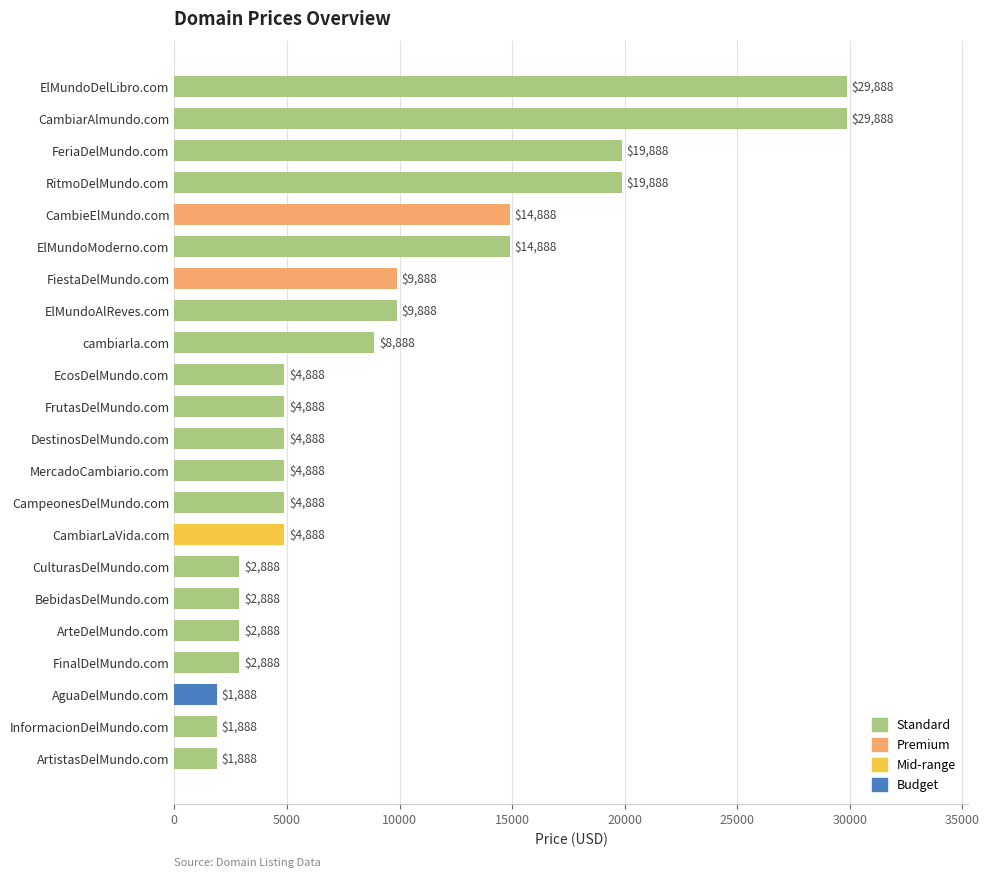

How many distinct data groups are displayed?

1